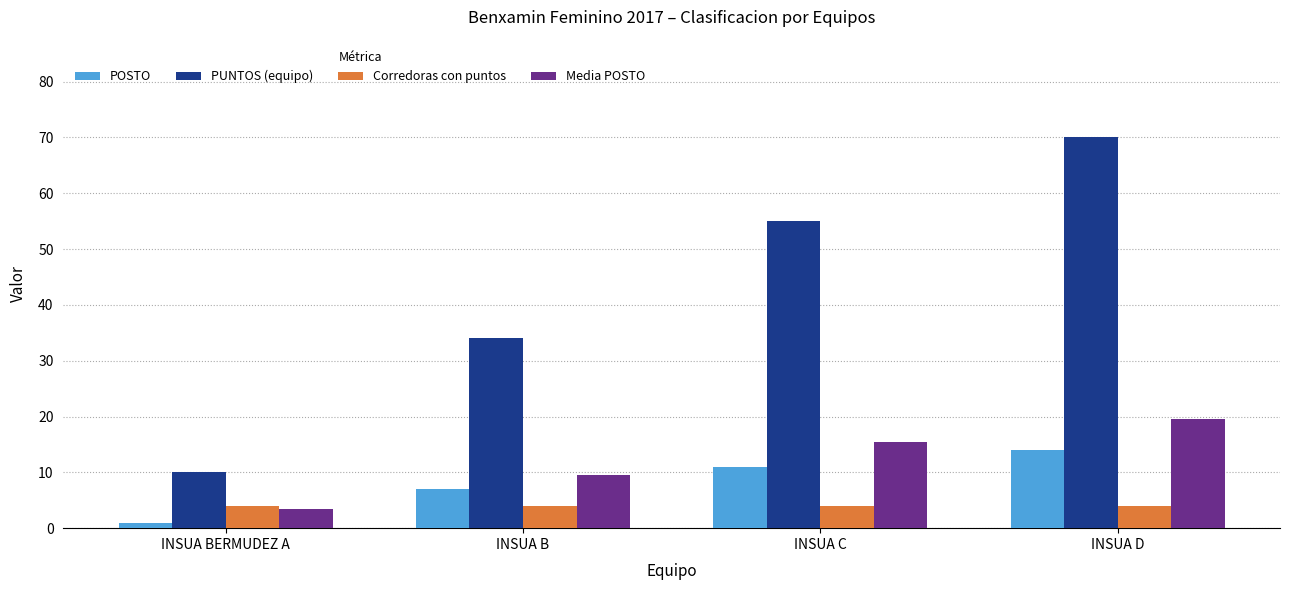

Which series has the widest spread of values?

PUNTOS (equipo)